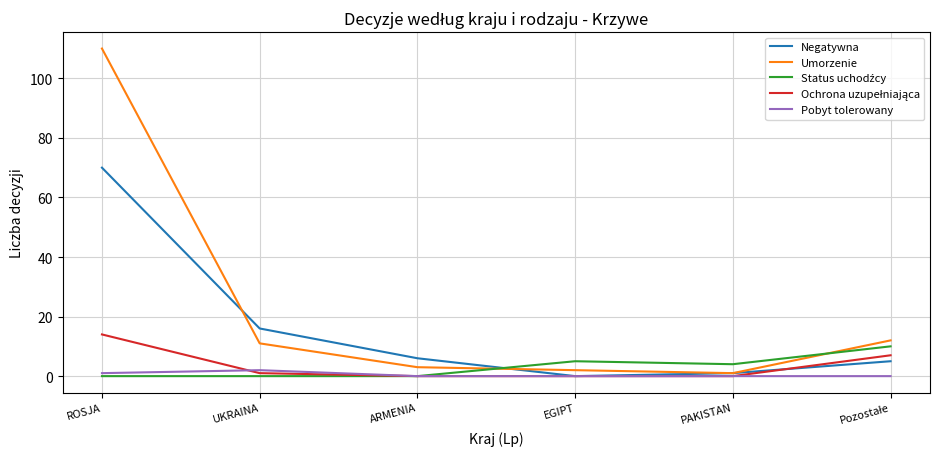

Which series has the largest total across all categories?

Umorzenie